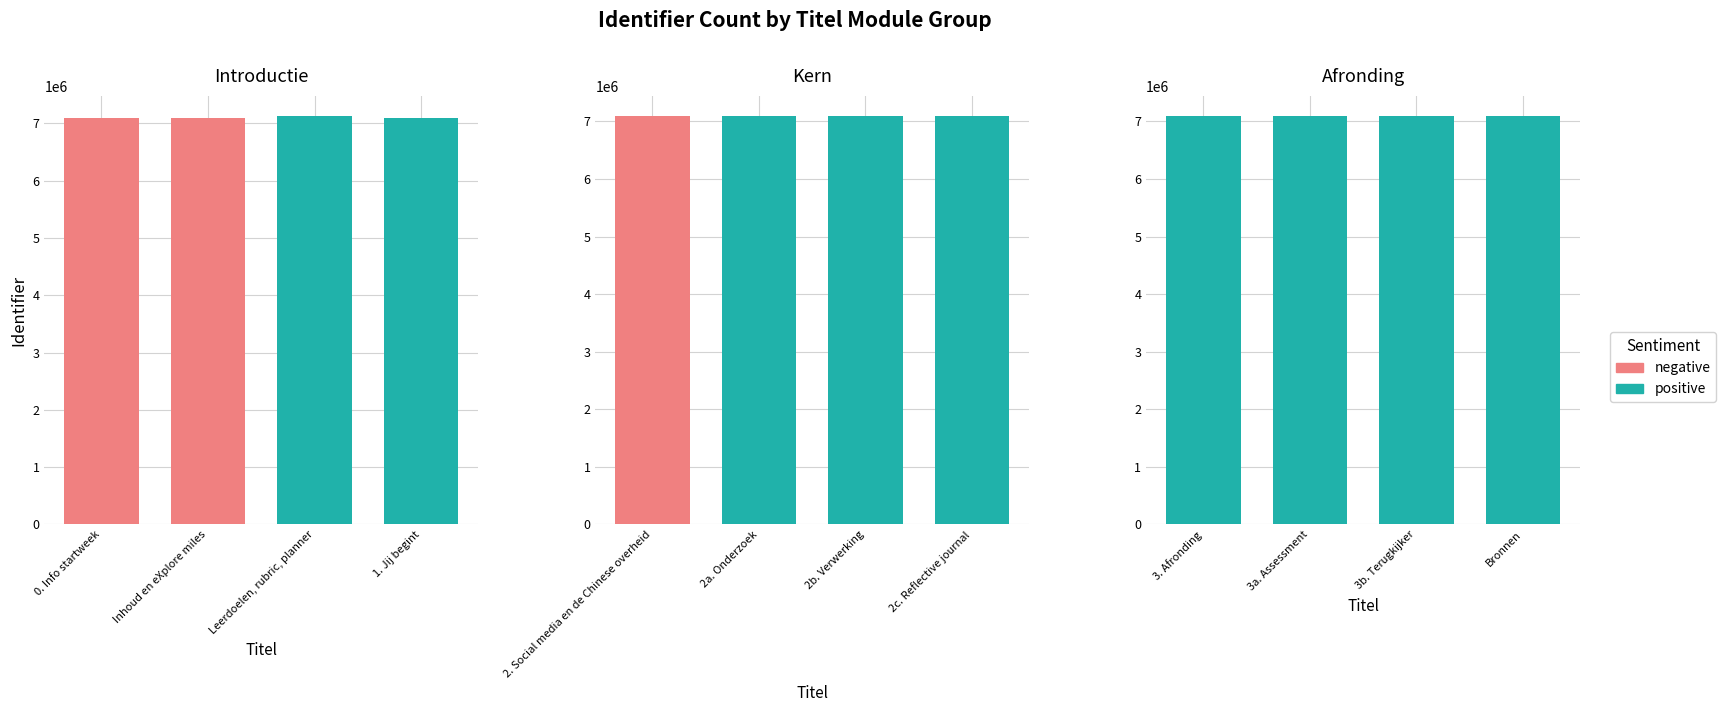

The chart shows a value of 7088022 at 3b. Terugkijker. True or false?

True